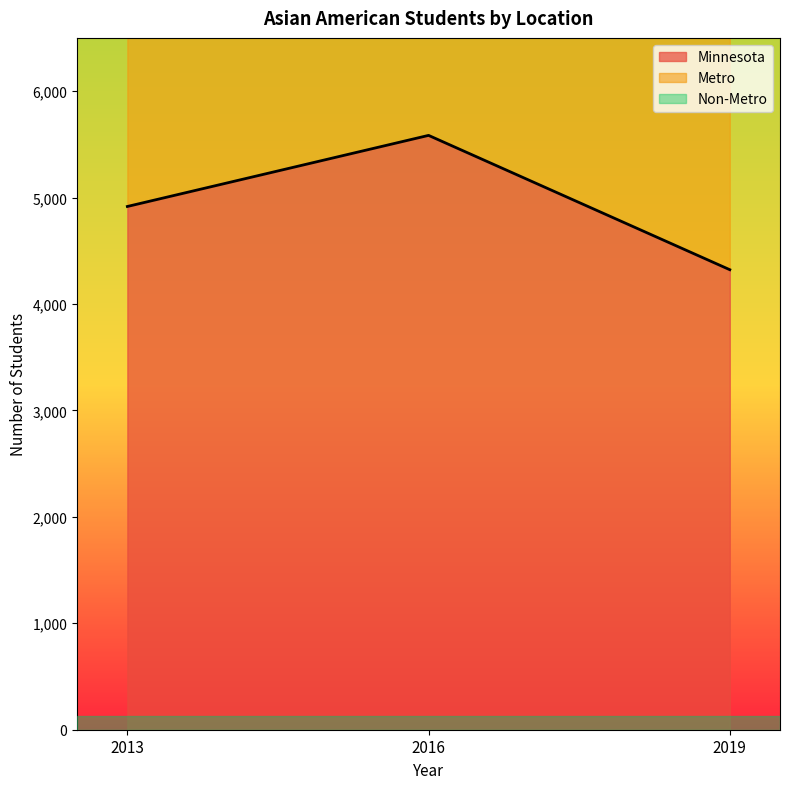

Reading left to right, extract all data points from this chart.

Minnesota: 2013=4916	2016=5584	2019=4322
Metro: 2013=9266	2016=10405	2019=7937